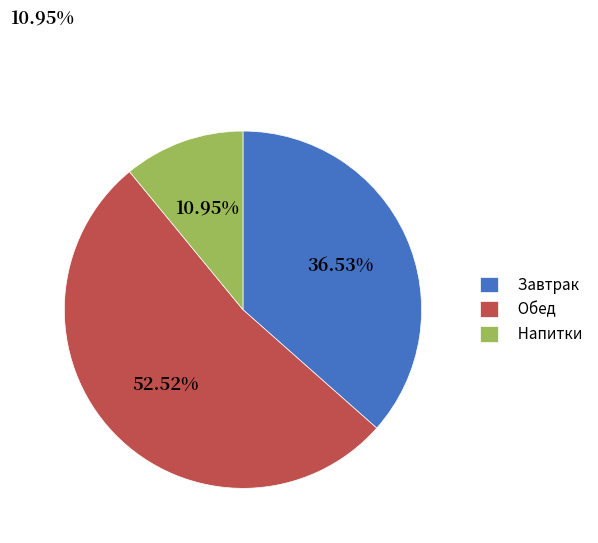

Combined, do Завтрак and Напитки account for over 50%?

No